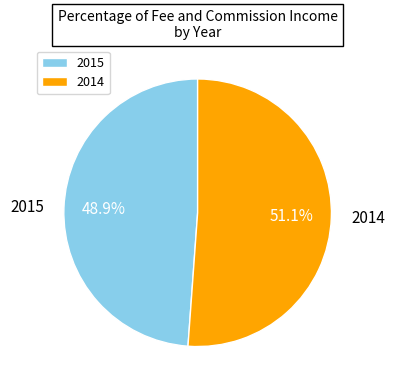

Is there any slice that represents more than half of the pie?

Yes